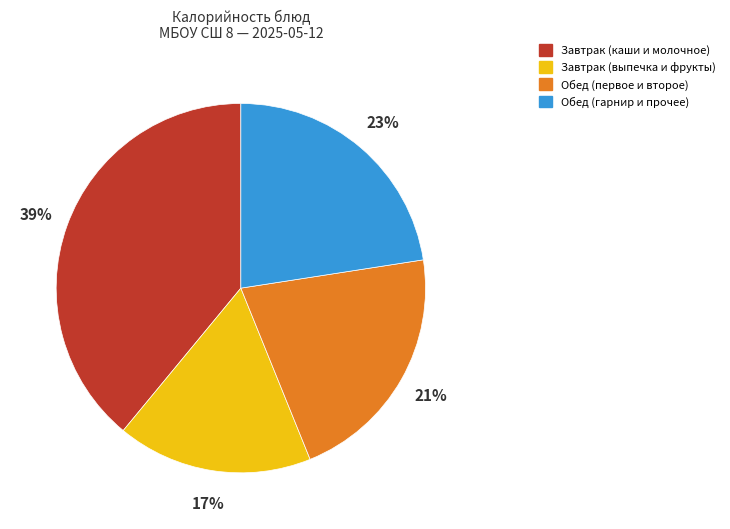

Which has a higher value, Завтрак (выпечка и фрукты) or Завтрак (каши и молочное)?

Завтрак (каши и молочное)